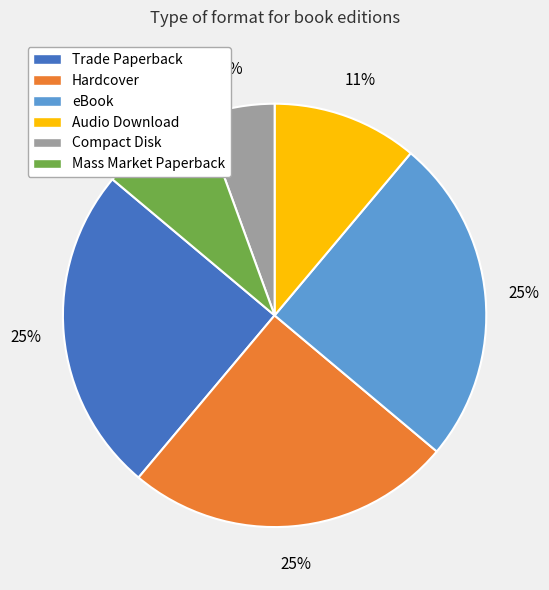

Count the number of slices in the pie.

6